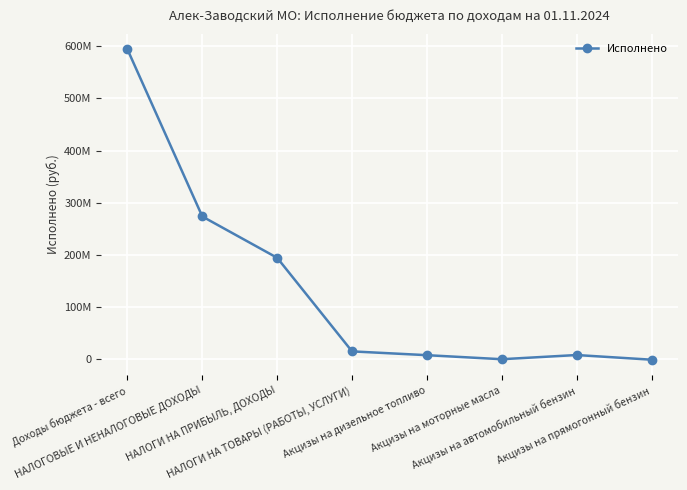

Read the value at НАЛОГОВЫЕ И НЕНАЛОГОВЫЕ ДОХОДЫ.

273678028.7